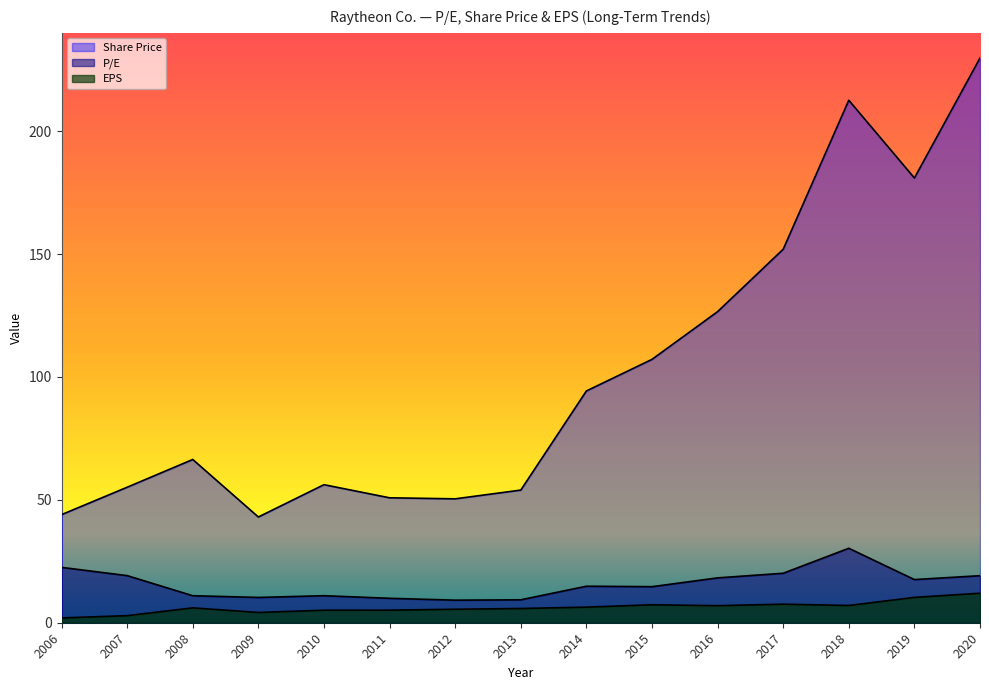

Does the chart have visible grid lines?

No